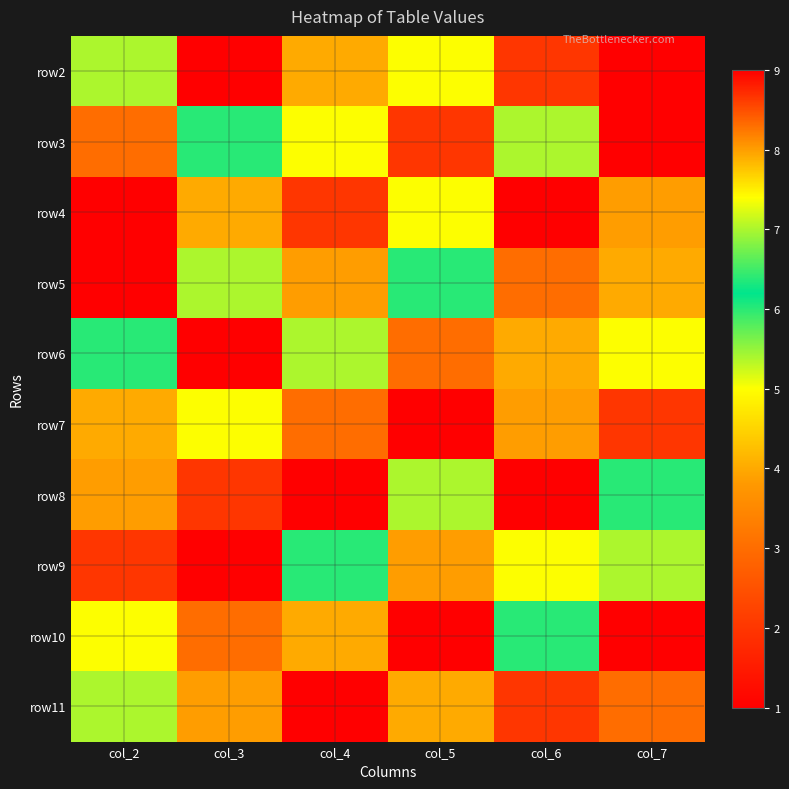

Reading left to right, extract all data points from this chart.

row2: col_2=7	col_3=1	col_4=4	col_5=5	col_6=2	col_7=9
row3: col_2=3	col_3=6	col_4=5	col_5=2	col_6=7	col_7=9
row4: col_2=9	col_3=4	col_4=2	col_5=5	col_6=1	col_7=8
row5: col_2=1	col_3=7	col_4=8	col_5=6	col_6=3	col_7=4
row6: col_2=6	col_3=9	col_4=7	col_5=3	col_6=4	col_7=5
row7: col_2=4	col_3=5	col_4=3	col_5=1	col_6=8	col_7=2
row8: col_2=8	col_3=2	col_4=1	col_5=7	col_6=9	col_7=6
row9: col_2=2	col_3=1	col_4=6	col_5=8	col_6=5	col_7=7
row10: col_2=5	col_3=3	col_4=4	col_5=9	col_6=6	col_7=1
row11: col_2=7	col_3=8	col_4=9	col_5=4	col_6=2	col_7=3